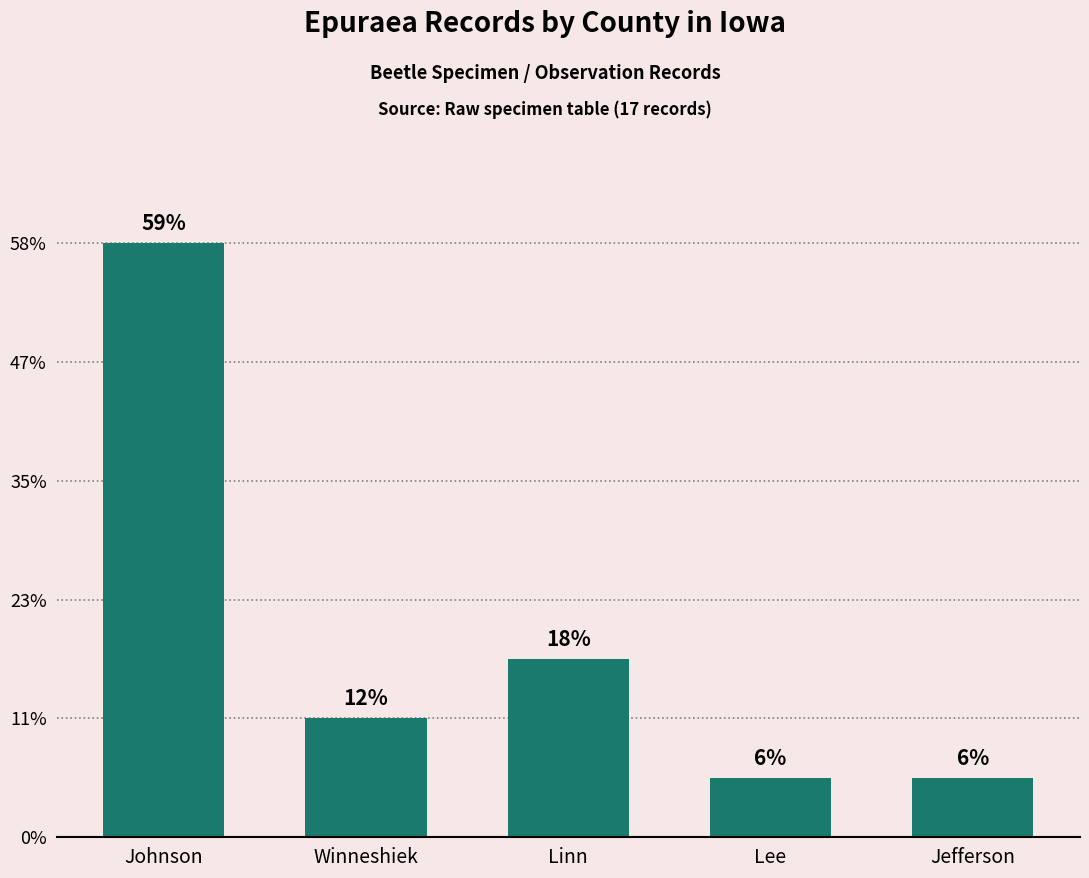

The value at Winneshiek is 2. True or false?

True